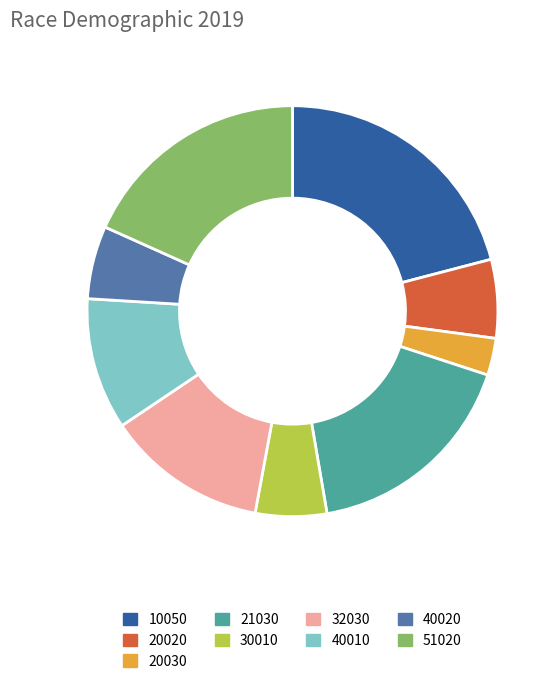

Is it true that 32030 is 13% of the pie?

True